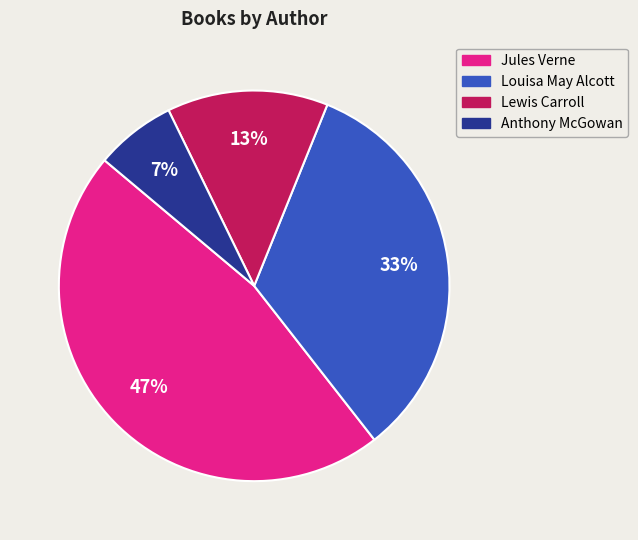

How many segments does this pie chart have?

4